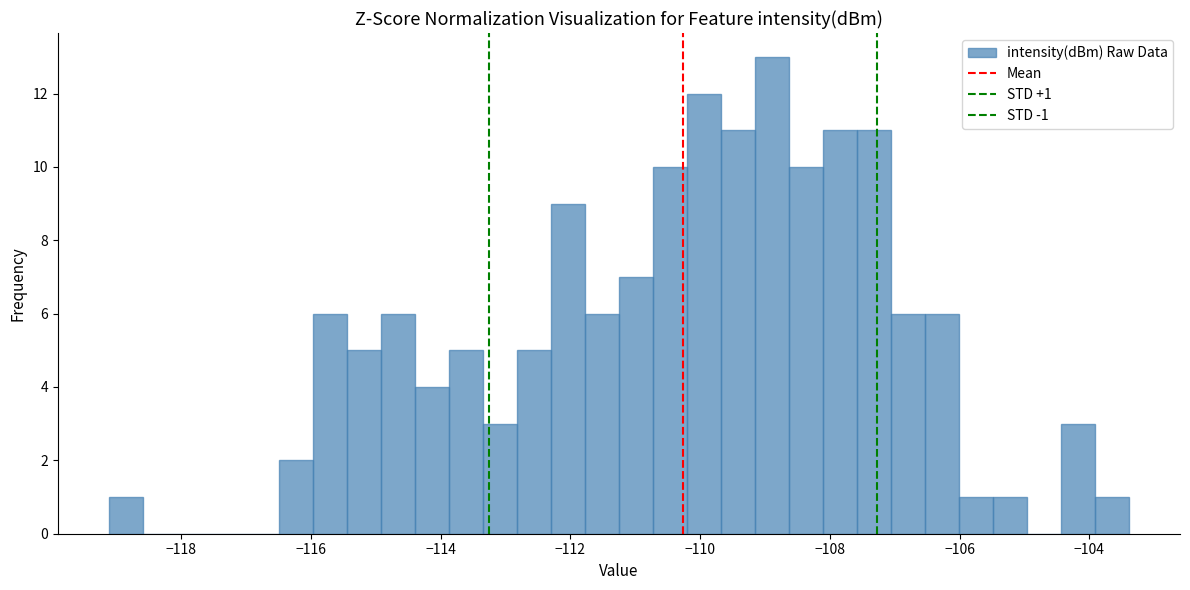

Read against the x-axis, roughly where is the centre of the tallest bar?

-108.8